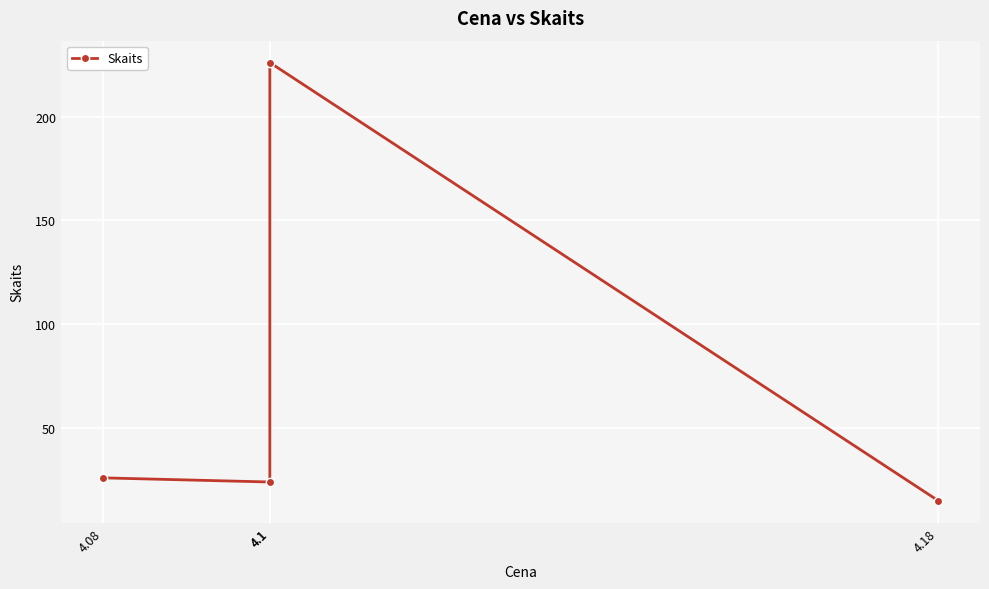

List the labels in order of value, largest first.

4.1, 4.08, 4.1, 4.18